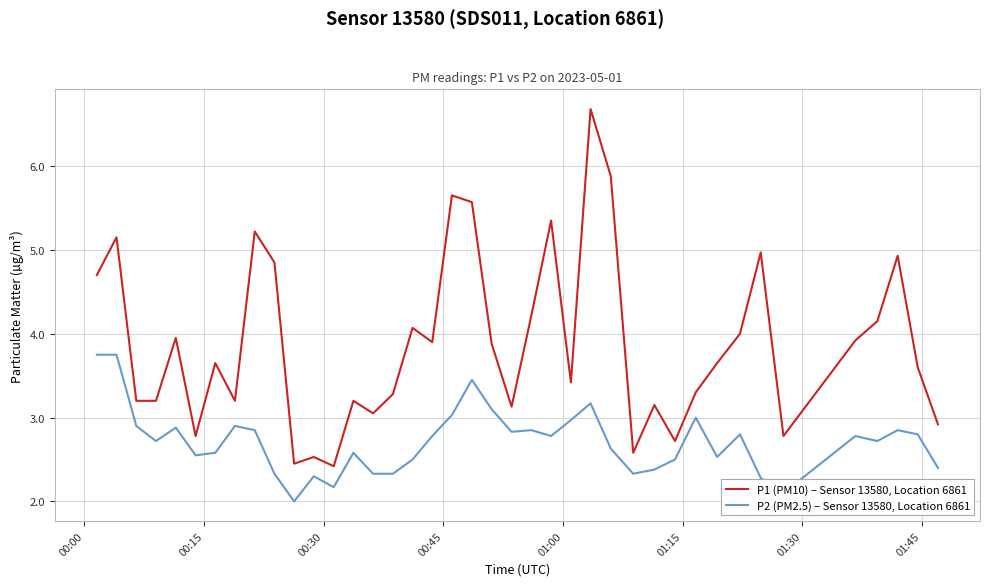

What is the highest value of the P1 (PM10) – Sensor 13580, Location 6861 series?

6.7